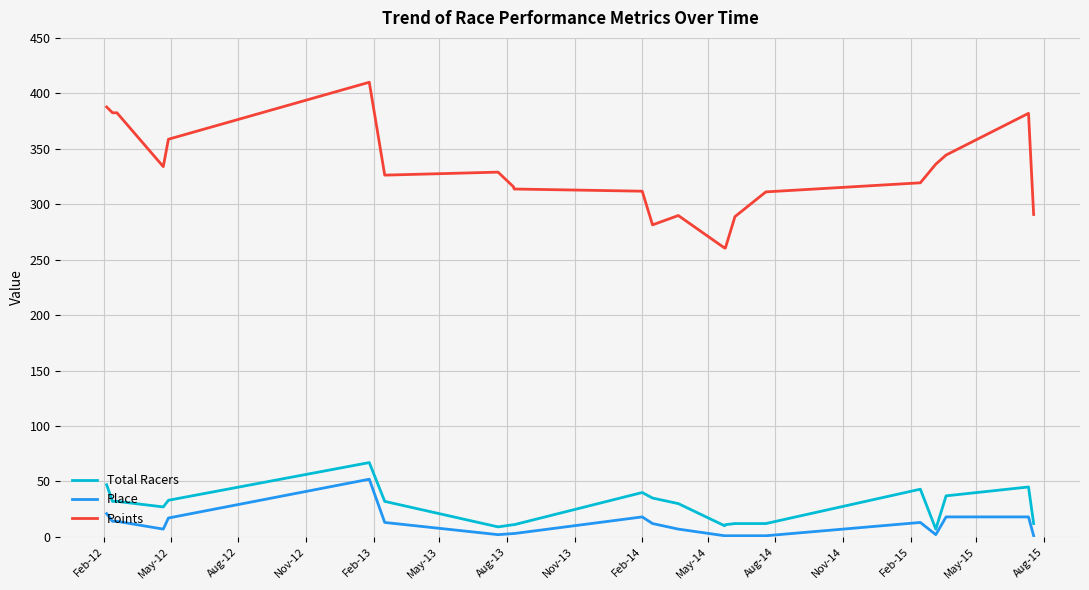

True or false: Place and Total Racers intersect in this chart.

False